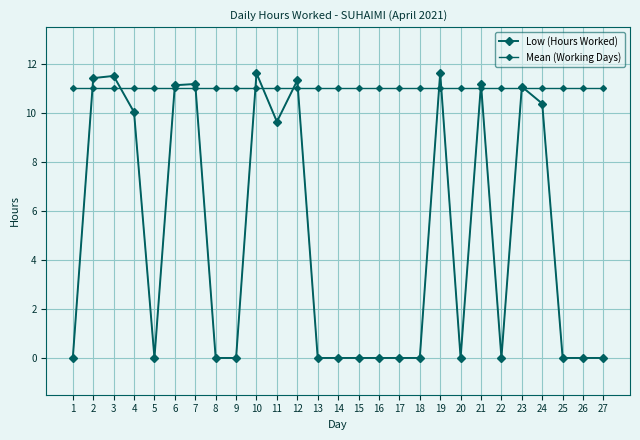

Rank the categories by Low (Hours Worked) value from highest to lowest.

19, 10, 3, 2, 12, 7, 21, 6, 23, 24, 4, 11, 1, 5, 8, 9, 13, 14, 15, 16, 17, 18, 20, 22, 25, 26, 27